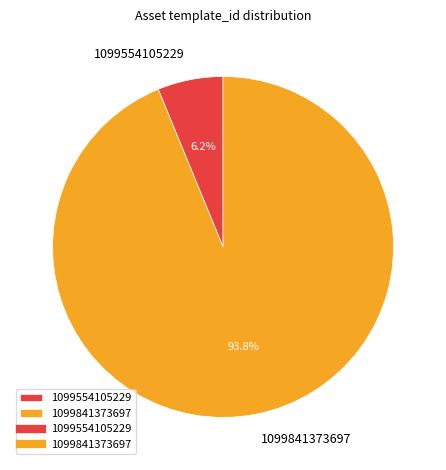

Rank the categories by value from highest to lowest.

1099841373697, 1099554105229